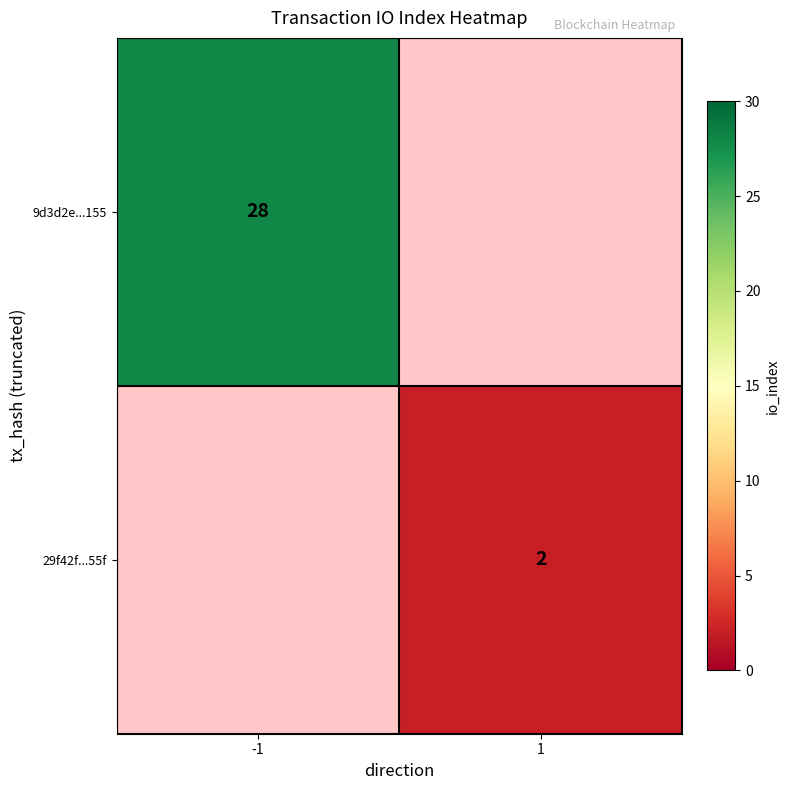

The value of 9d3d2e...155 at -1 is 28. True or false?

True